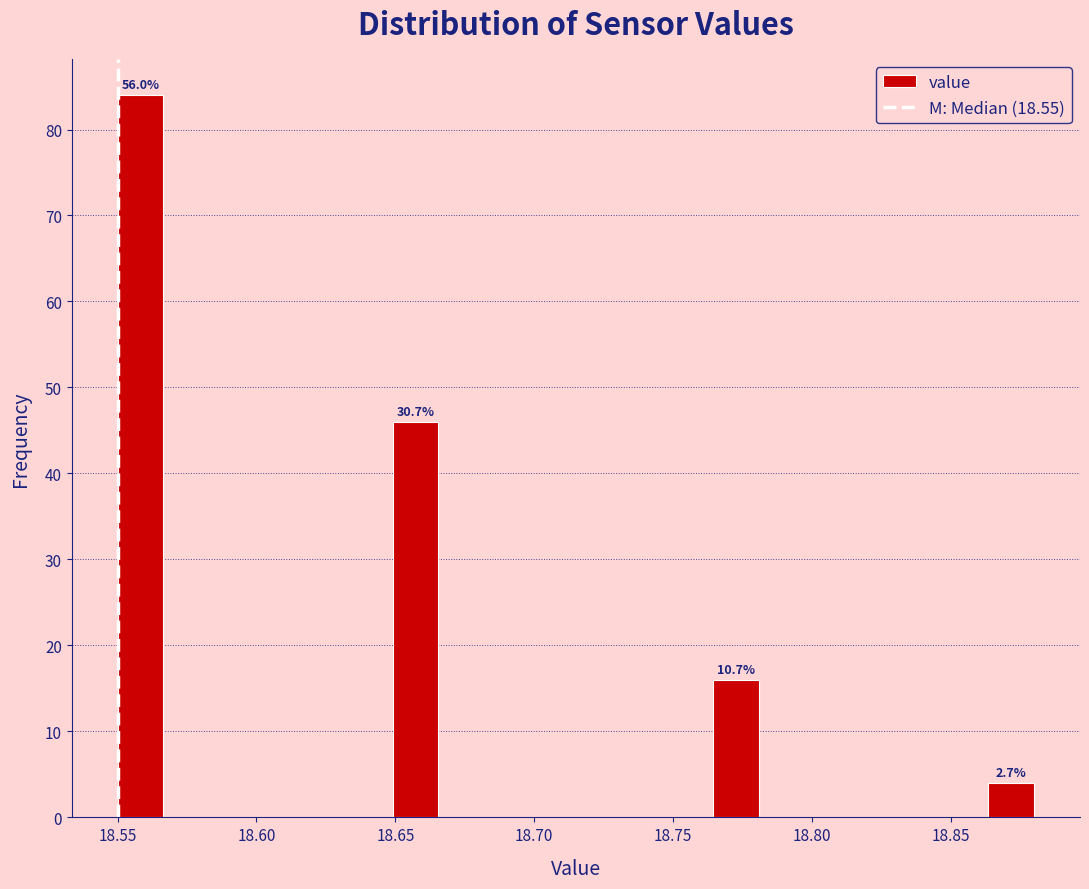

Around what value on the x-axis is the tallest bar? Give the approximate position of its centre, as read against the axis.

18.560